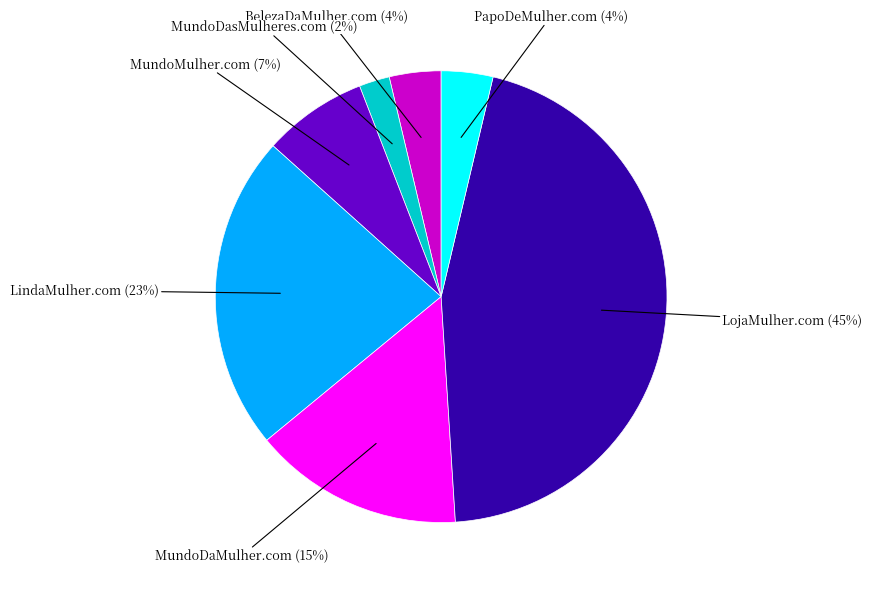

Is there a majority slice in this chart?

No